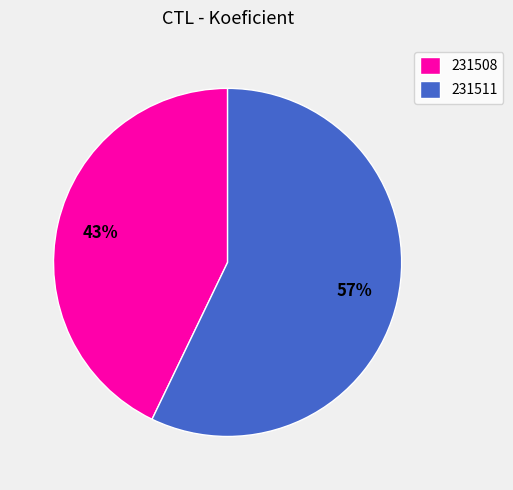

Is it true that 231511 is 70% of the pie?

False